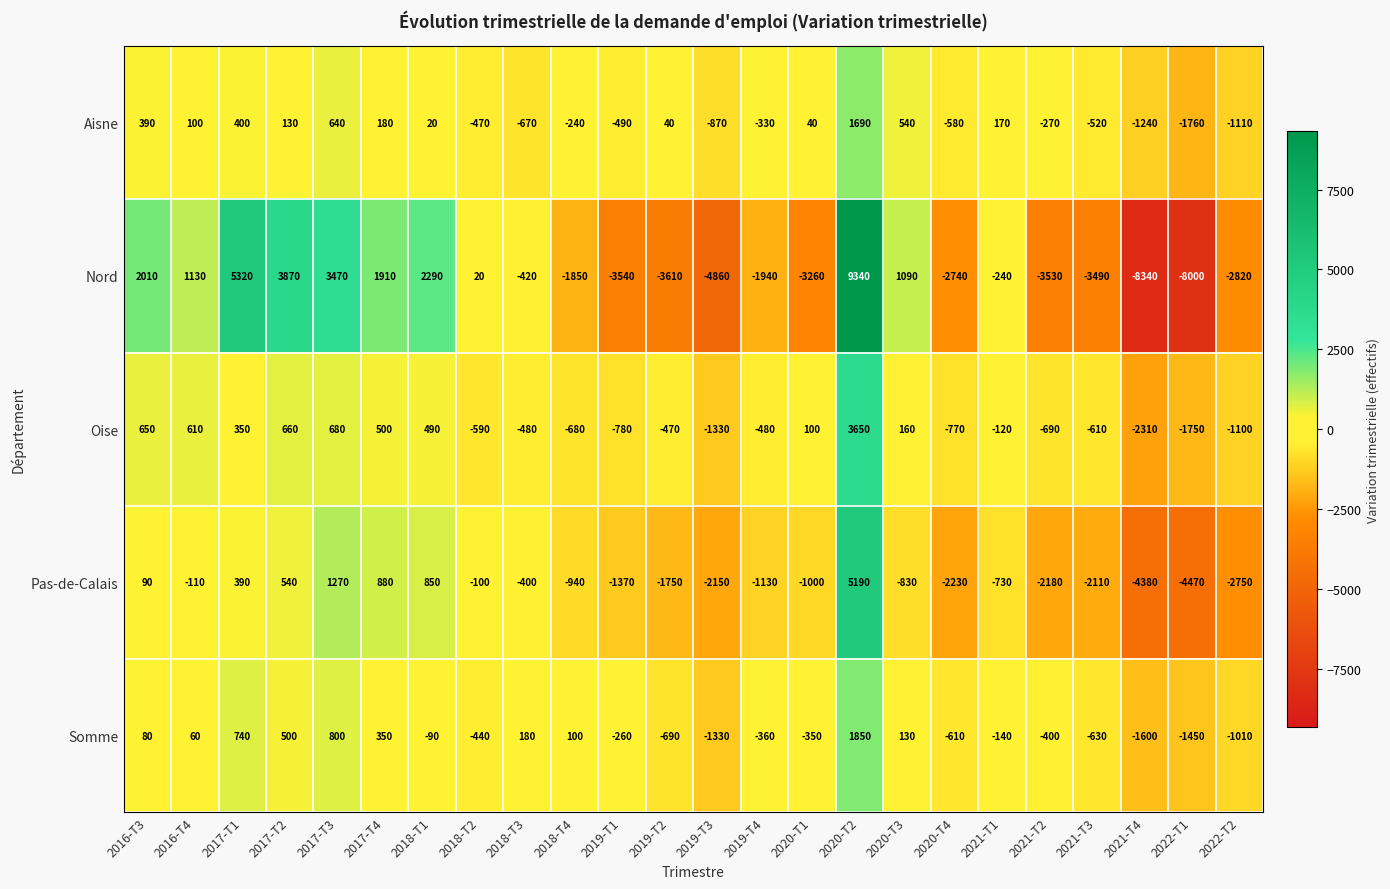

Rank the series by their maximum value, from lowest to highest.

Aisne, Somme, Oise, Pas-de-Calais, Nord